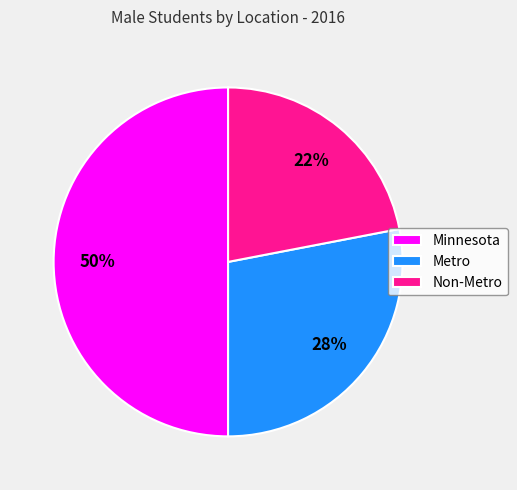

Is the sum of Minnesota and Metro greater than half?

Yes